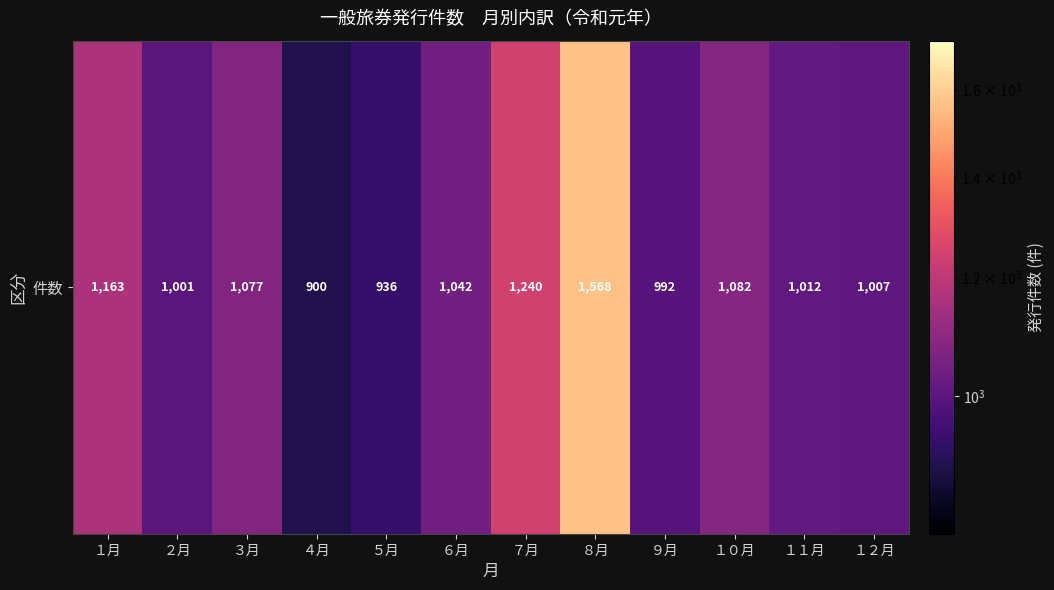

What is the maximum value shown in the chart?

1568